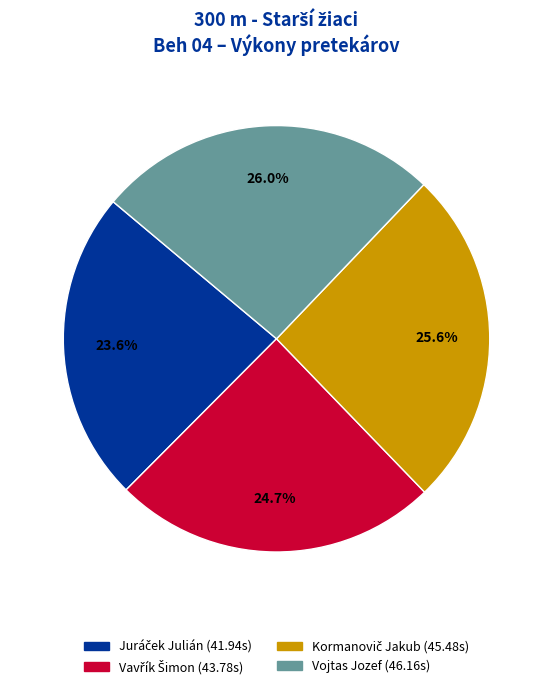

How much of the chart is everything except Vojtas Jozef?

74.0%